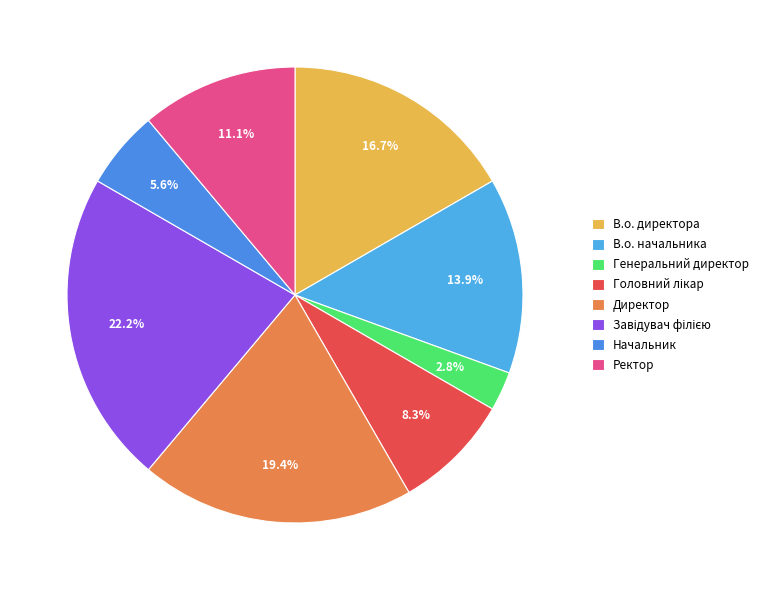

How many segments does this pie chart have?

8